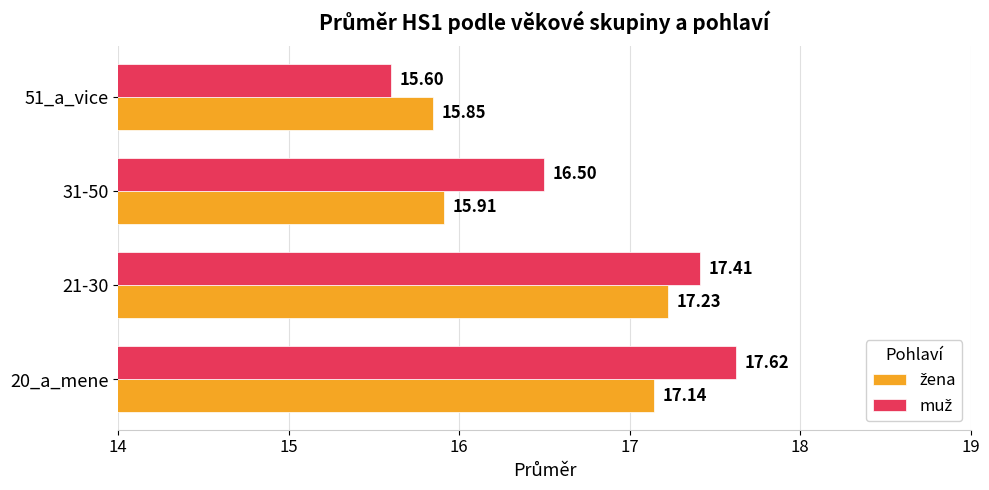

What is the total value across all series at 31-50?

32.4